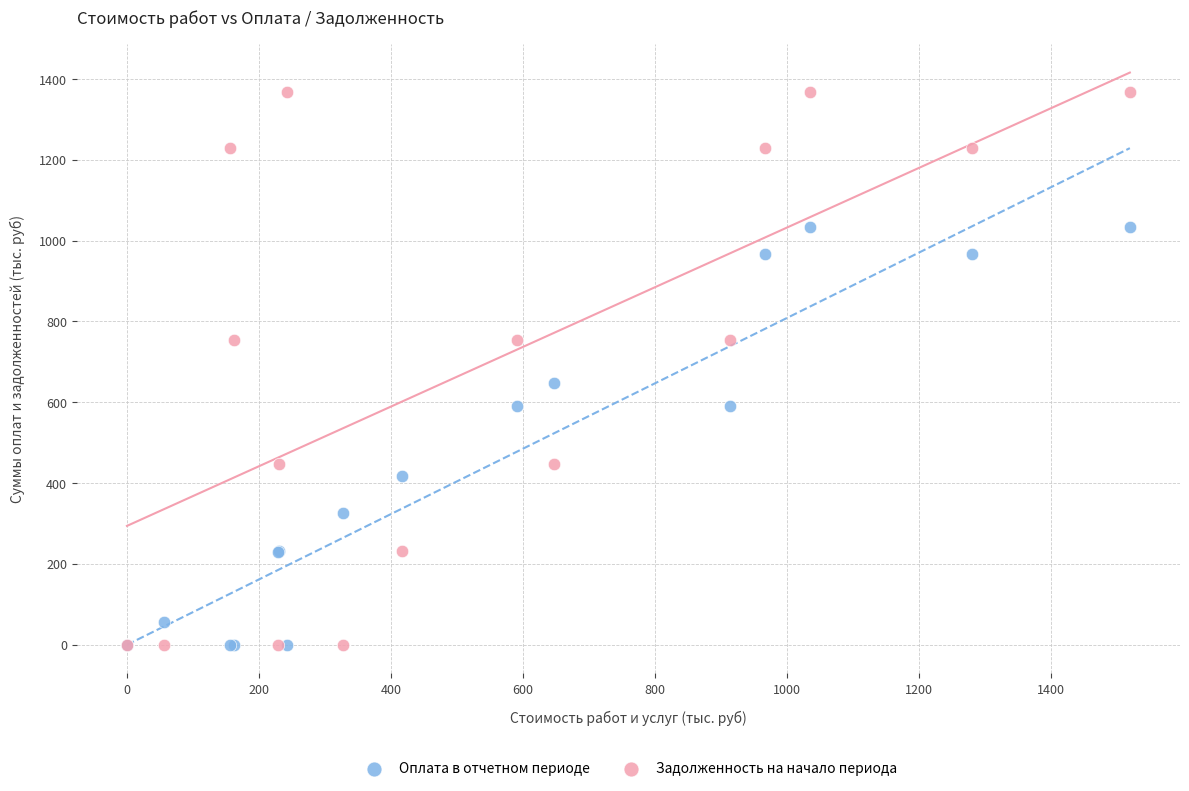

Which series contains the highest Y value?

Задолженность на начало периода